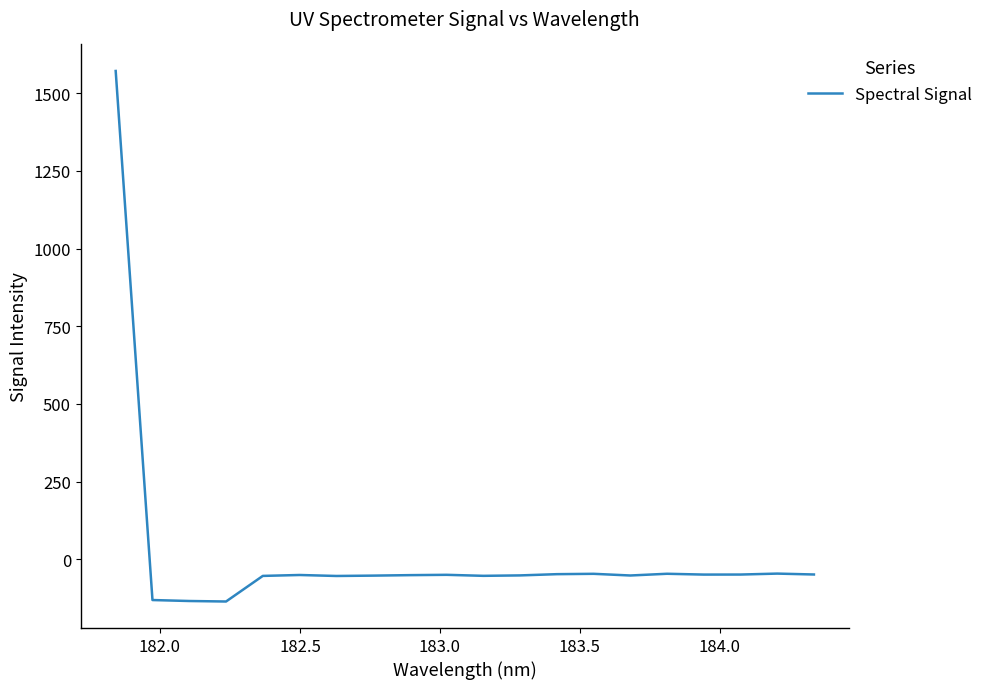

What is the greatest value displayed?

1571.6